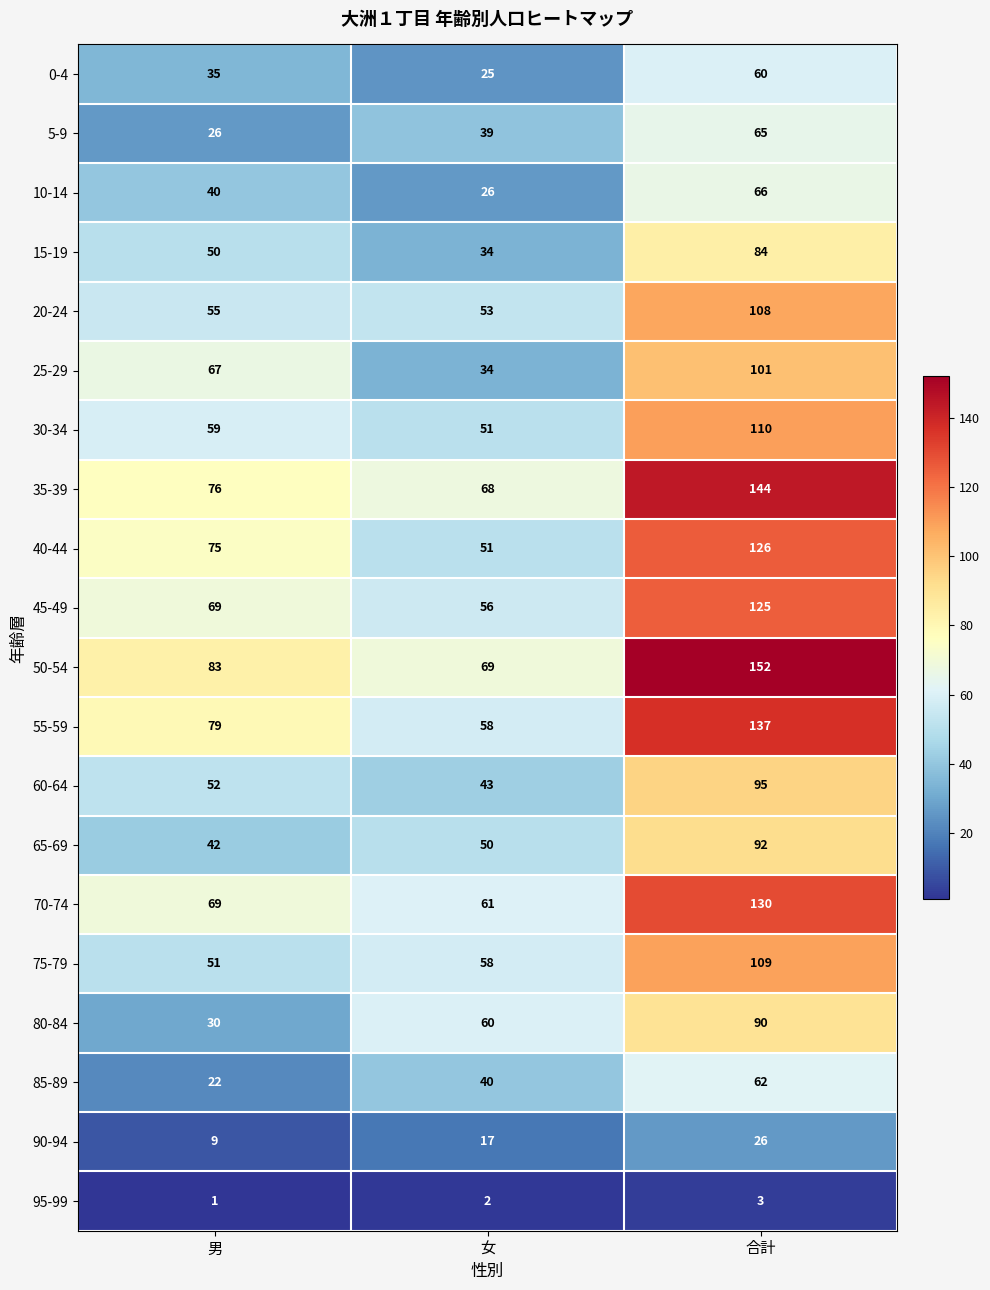

What is the minimum value shown in the chart?

1